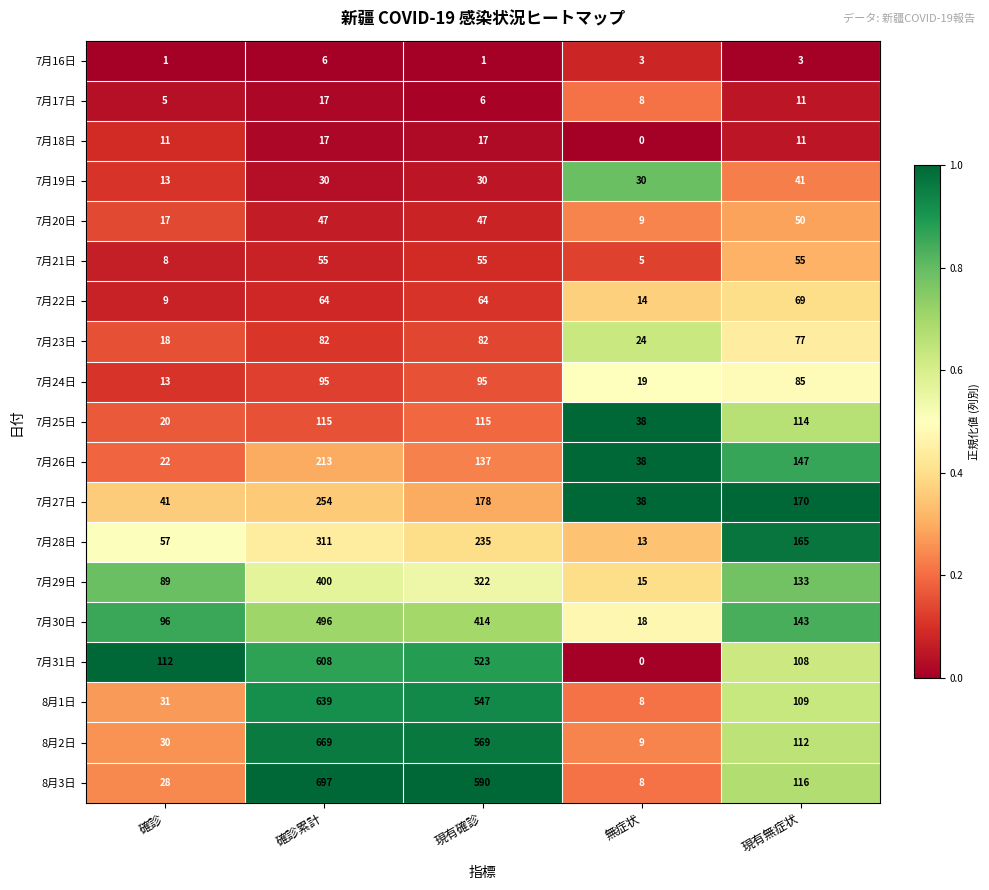

The value of 8月1日 at 無症状 is 8. True or false?

True